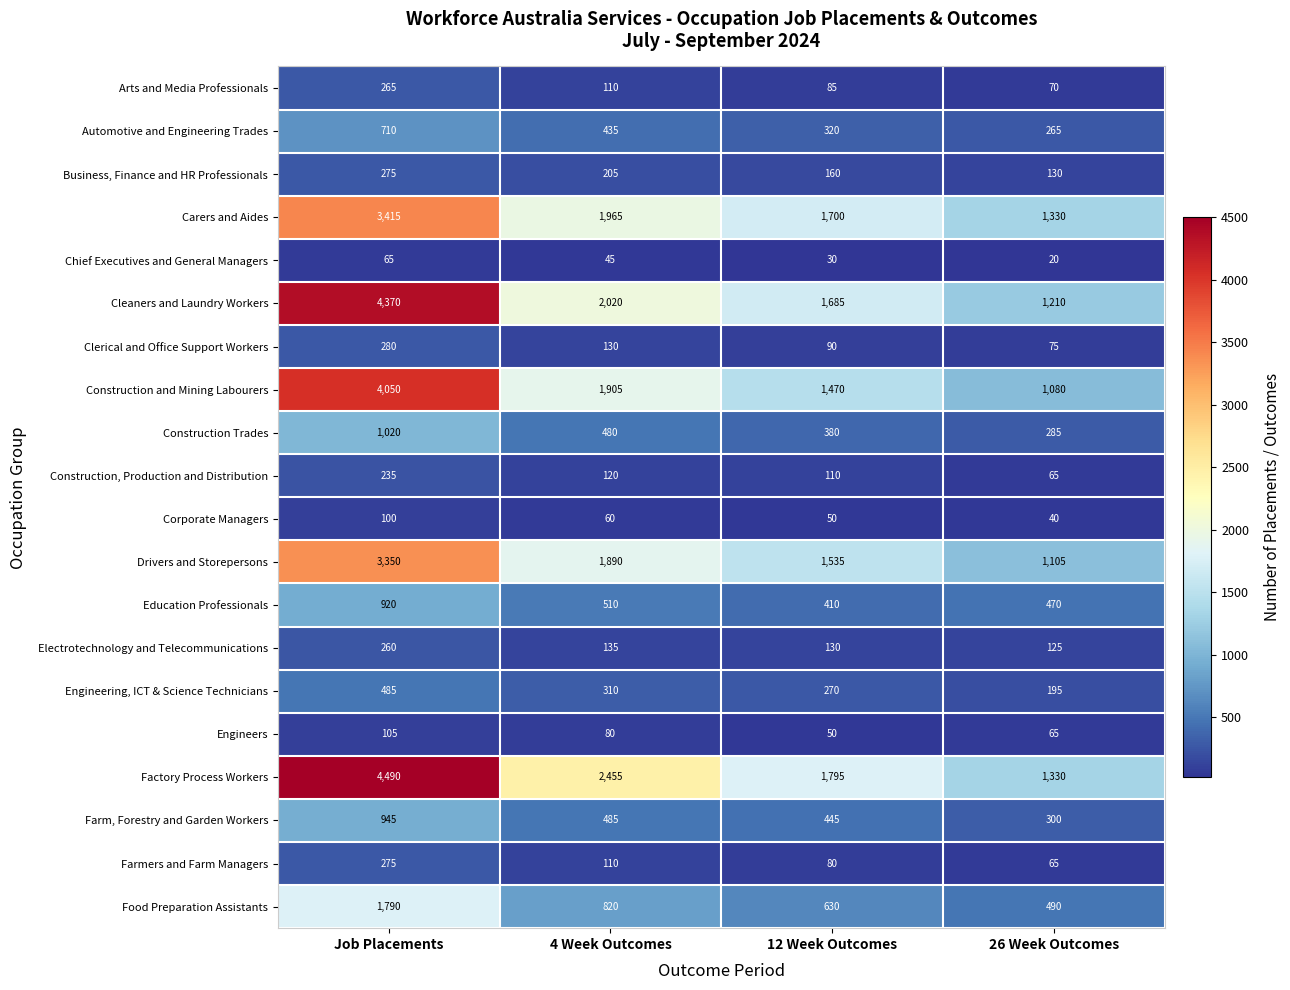

Count the number of data series in this chart.

20